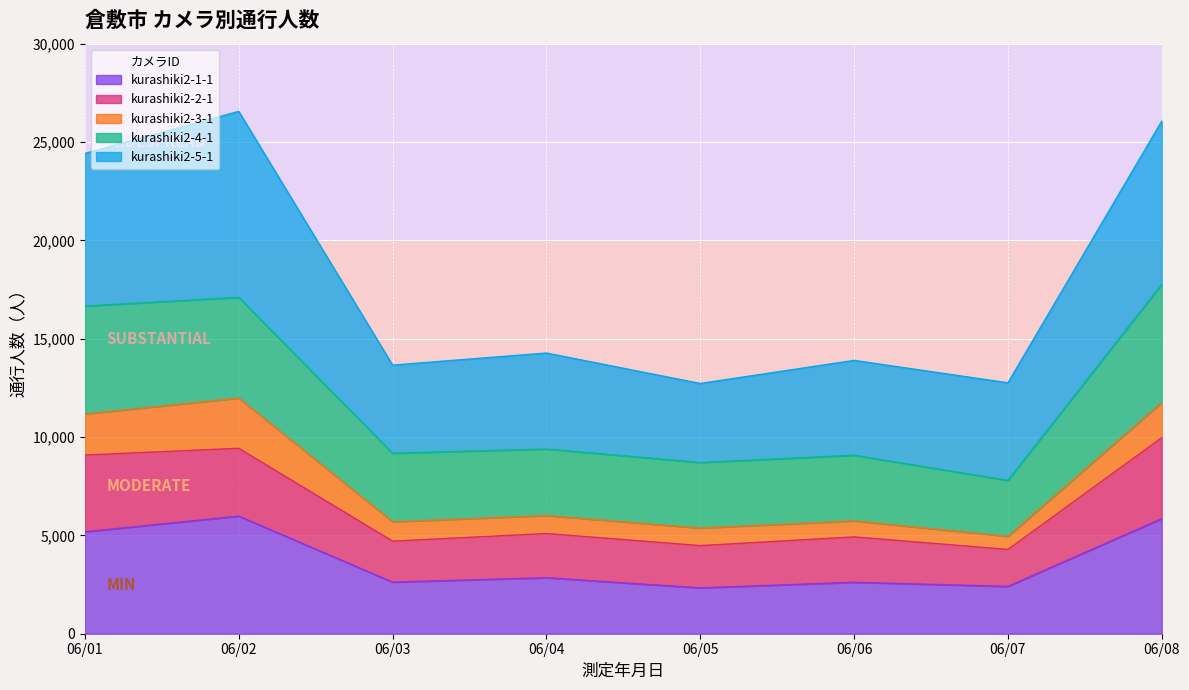

What is the lowest value of the kurashiki2-1-1 series?

2330